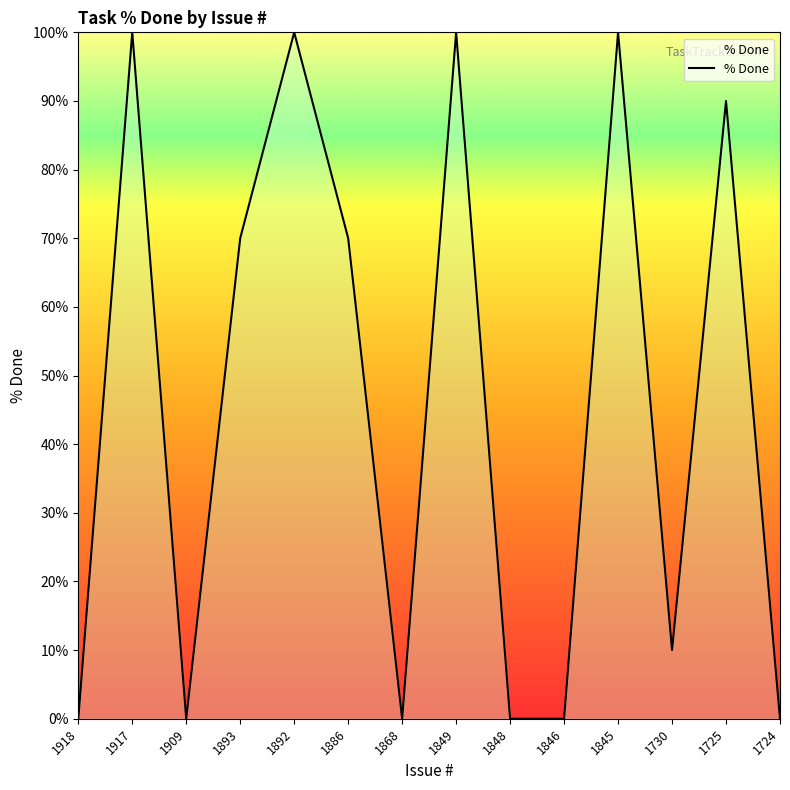

Reading left to right, transcribe all the data shown in this chart.

0	100	0	70	100	70	0	100	0	0	100	10	90	0